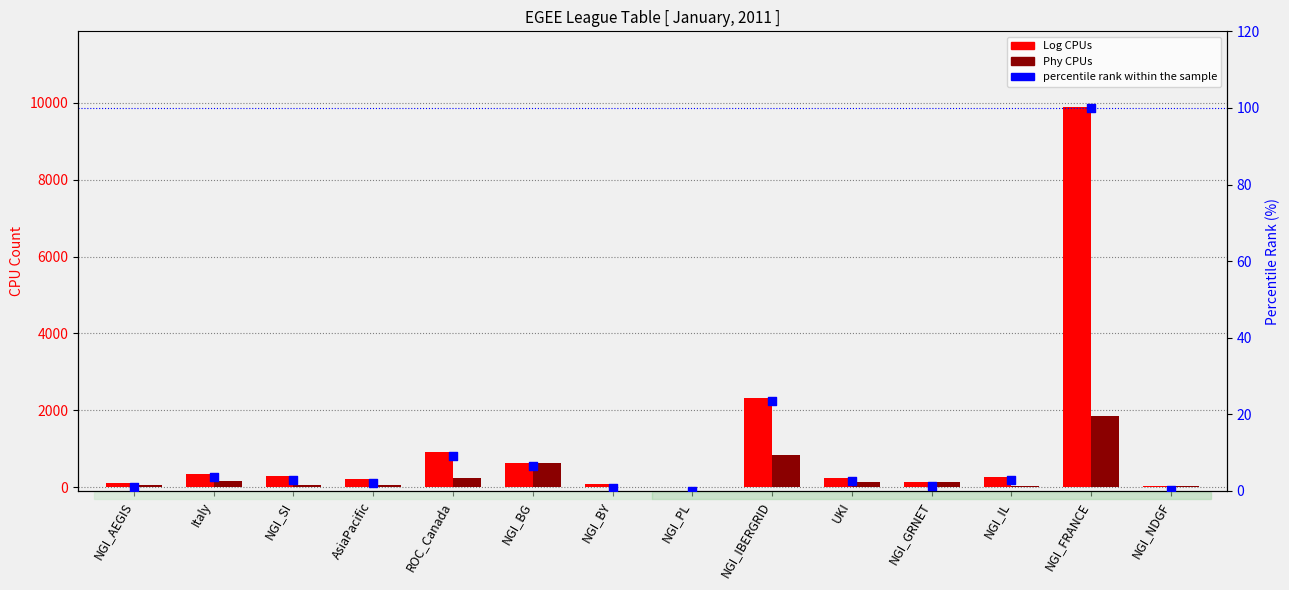

Which series has the largest total across all categories?

Log CPUs